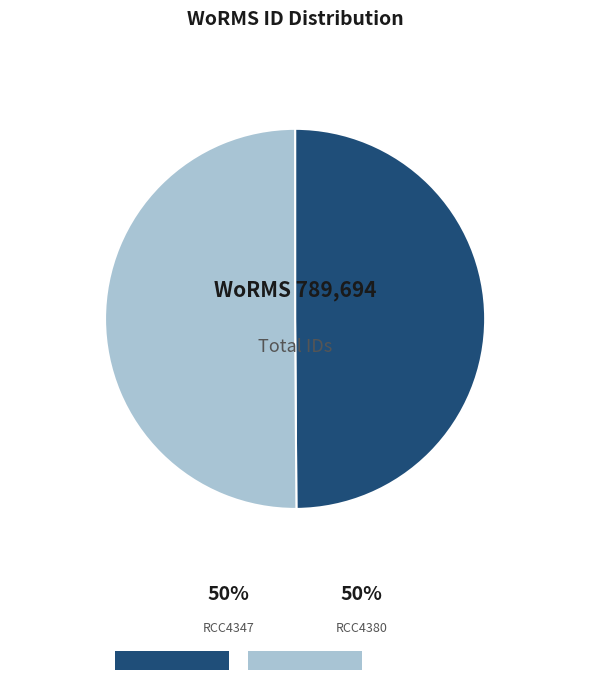

Is the sum of RCC4380 and RCC4347 greater than half?

Yes